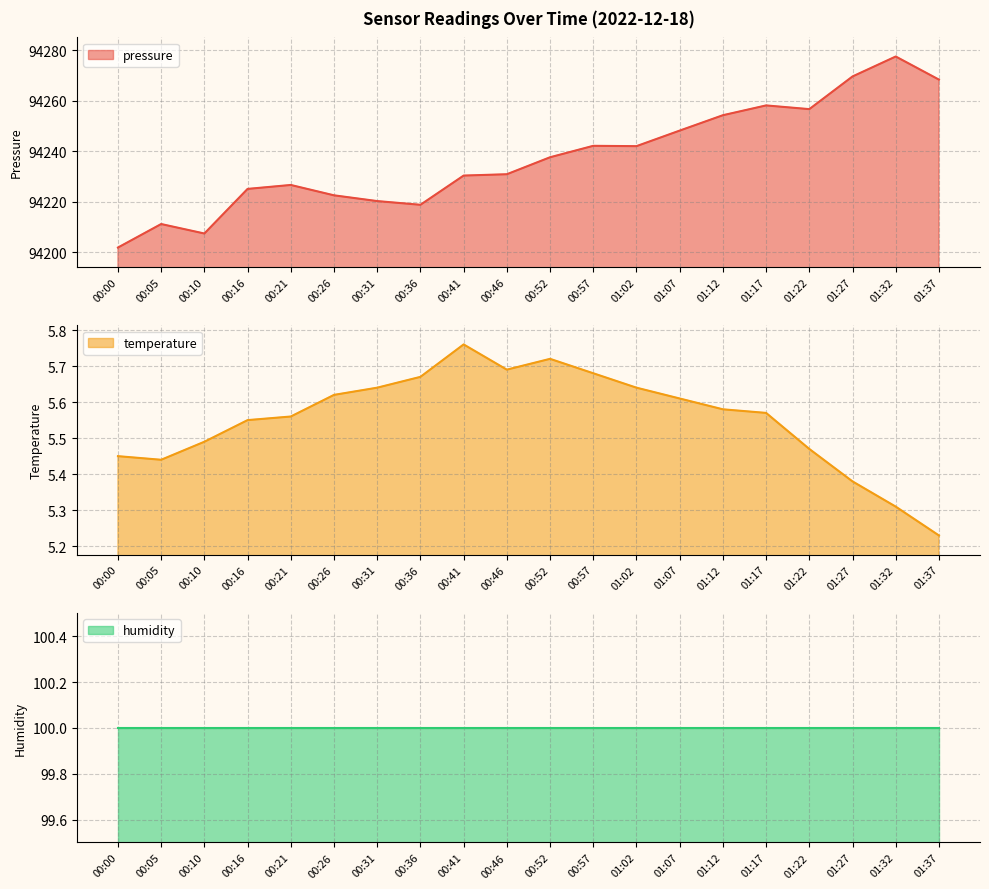

Which series changed the most between 00:52 and 00:57?

pressure